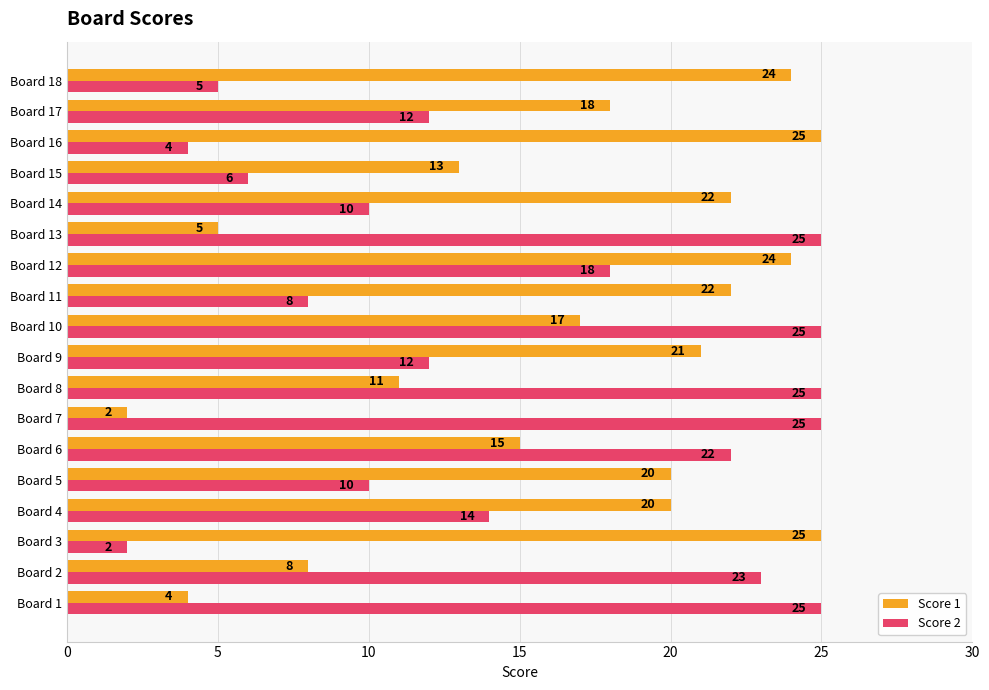

At how many categories does at least one series exceed 2?

18